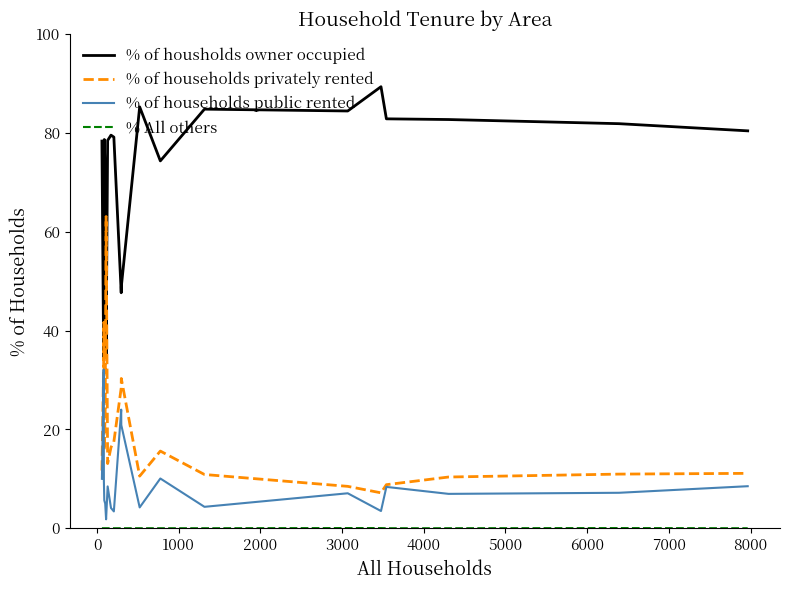

After their last crossing, which series has the higher values: % of households privately rented or % of housholds owner occupied?

% of housholds owner occupied